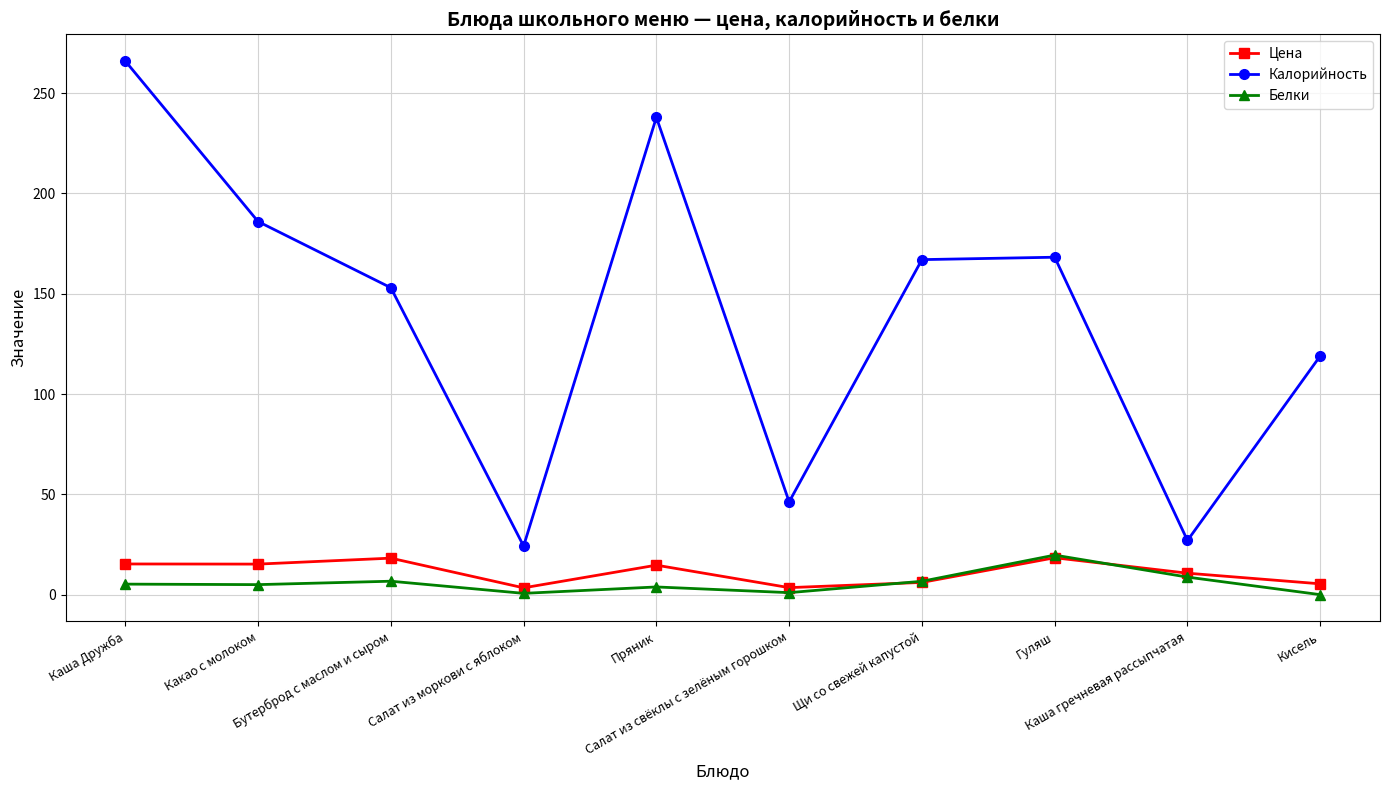

What is the difference between the second highest and second lowest values in the Цена series?

14.7